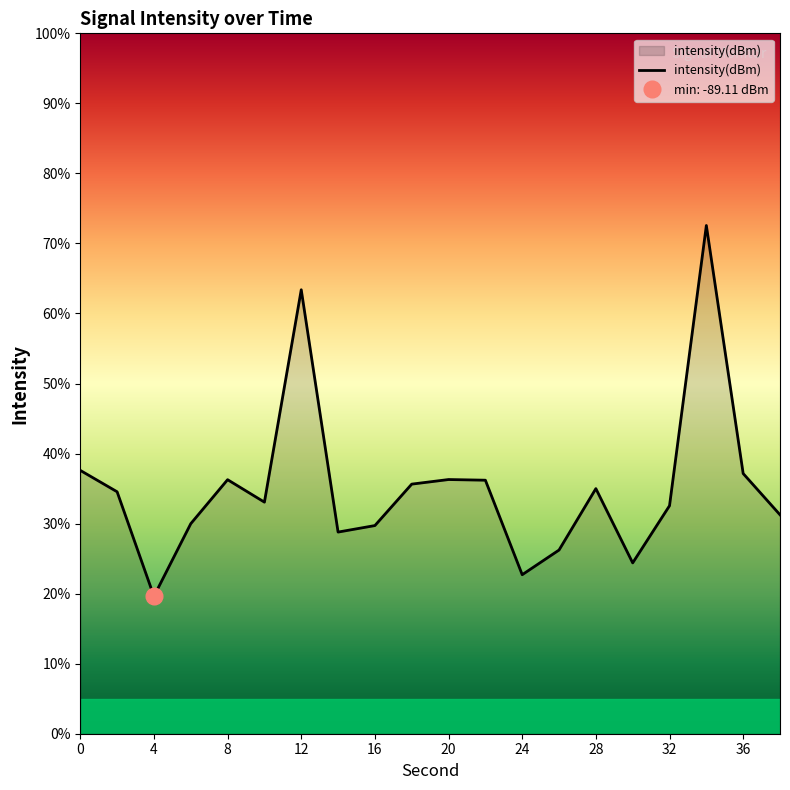

What is the difference between the maximum and minimum values?

52.9